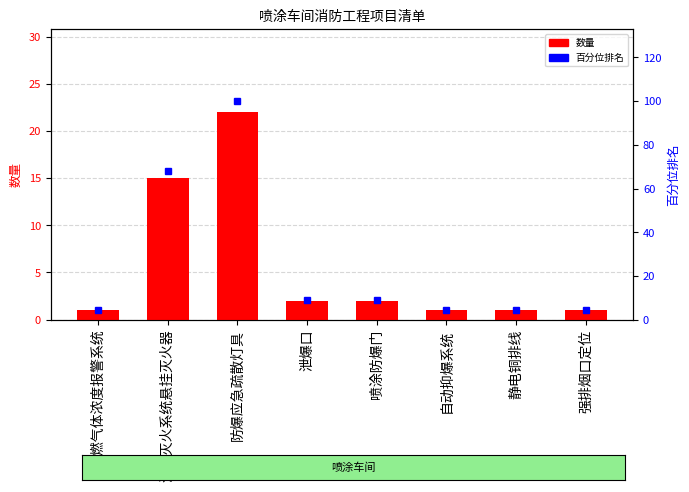

Are the bars horizontal?

No